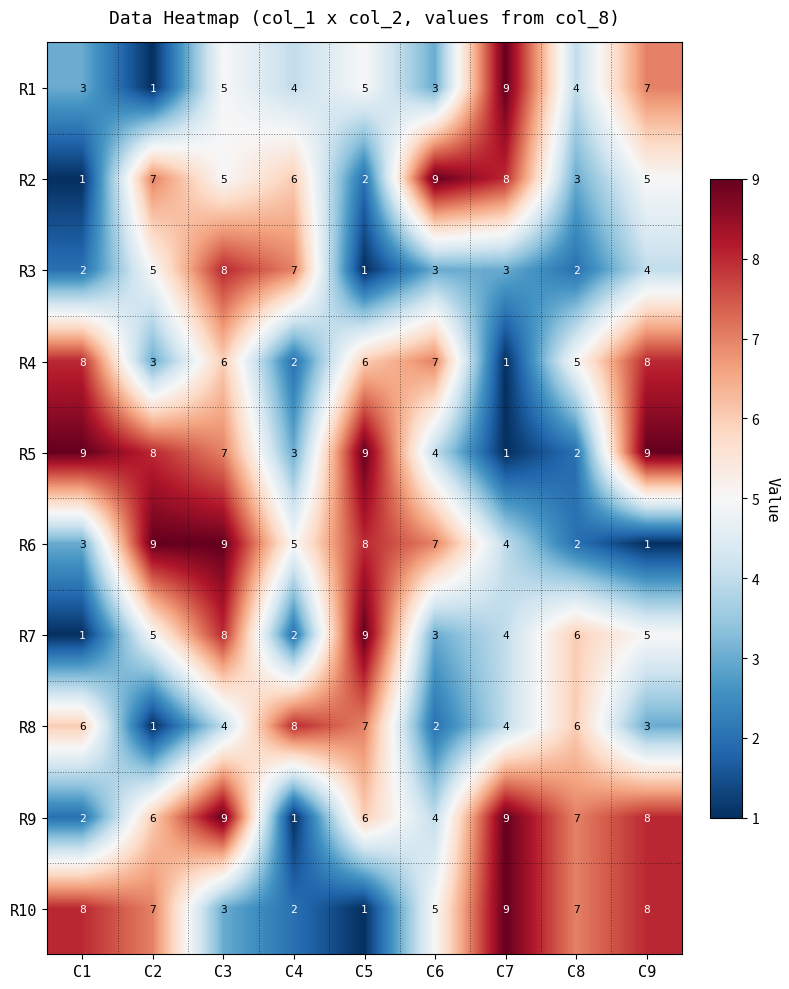

What is the highest value of the R2 series?

9